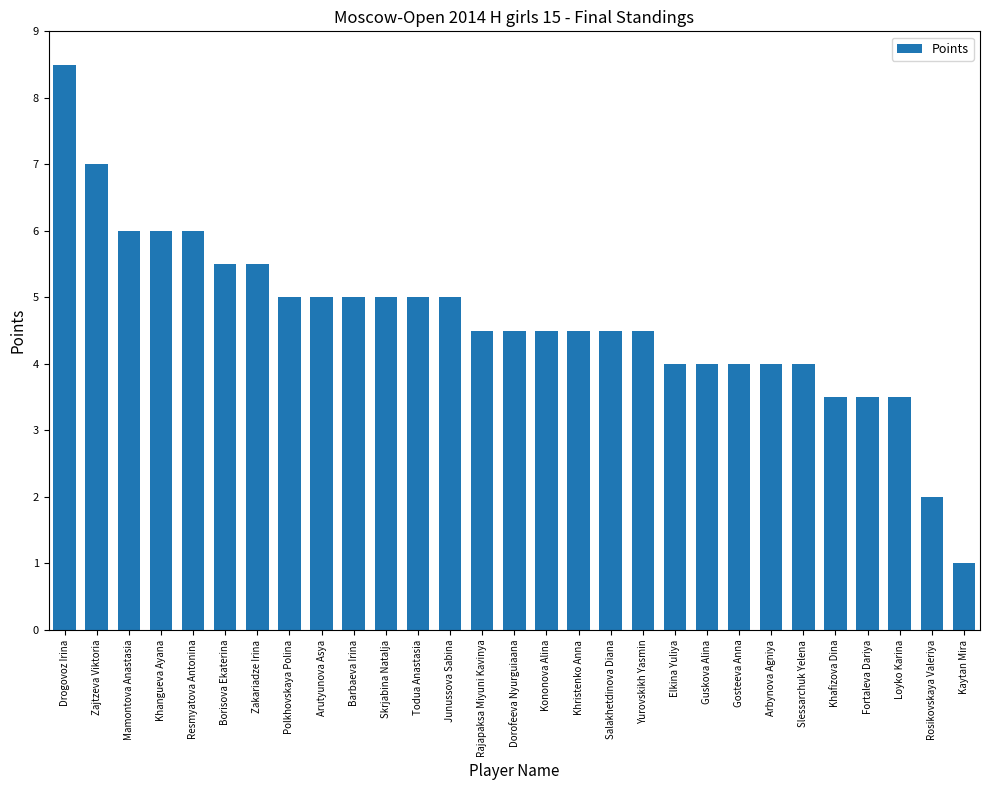

What is the greatest value displayed?

8.5